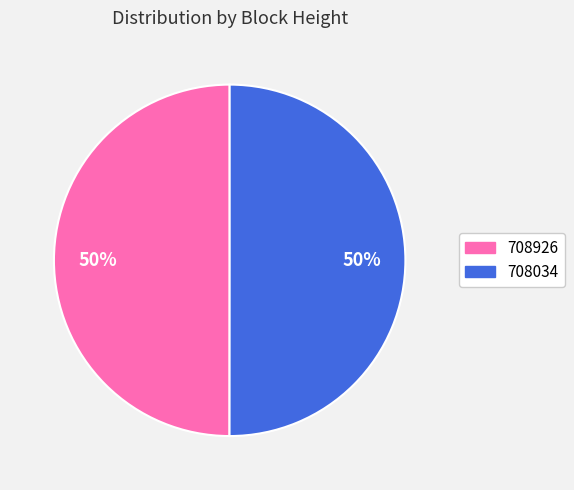

To the nearest percent, what is the combined percentage of 708034 and 708926?

100%